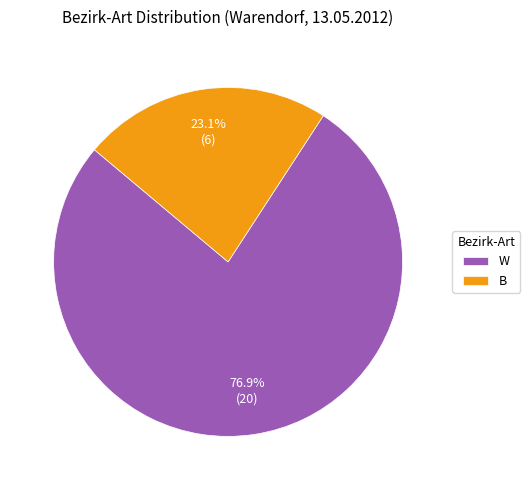

True or false: B accounts for 32% of the total.

False